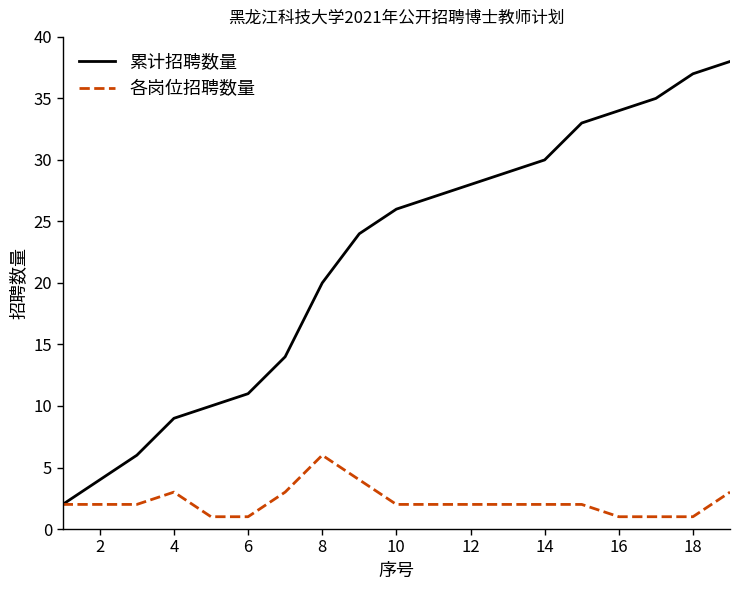

At how many categories does at least one series exceed 31?

5